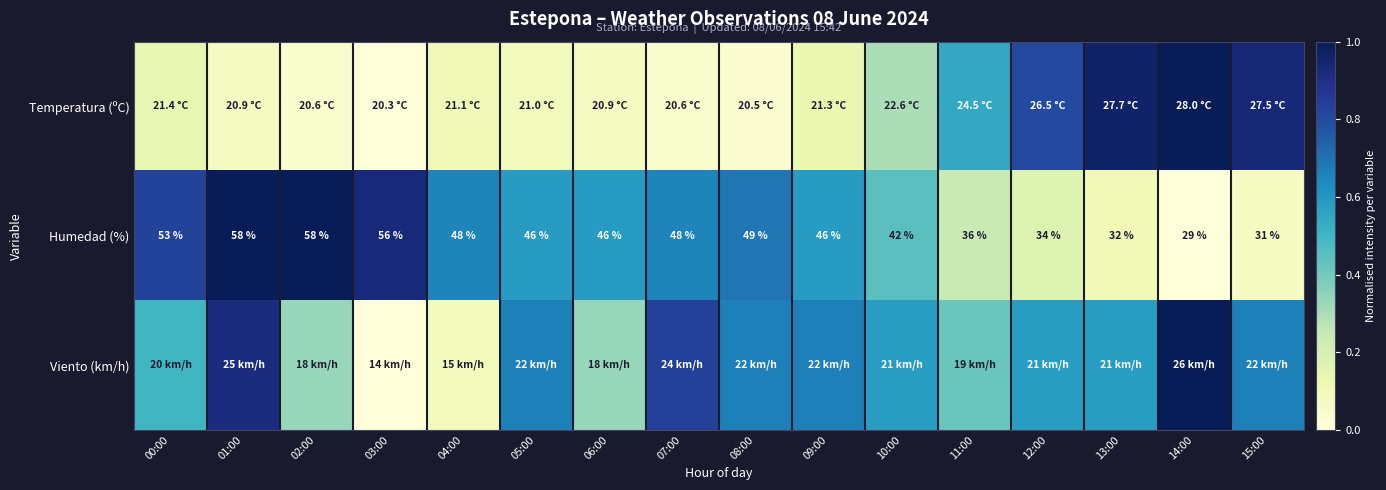

Is it true that Viento (km/h) equals 0.6 at 10:00?

True